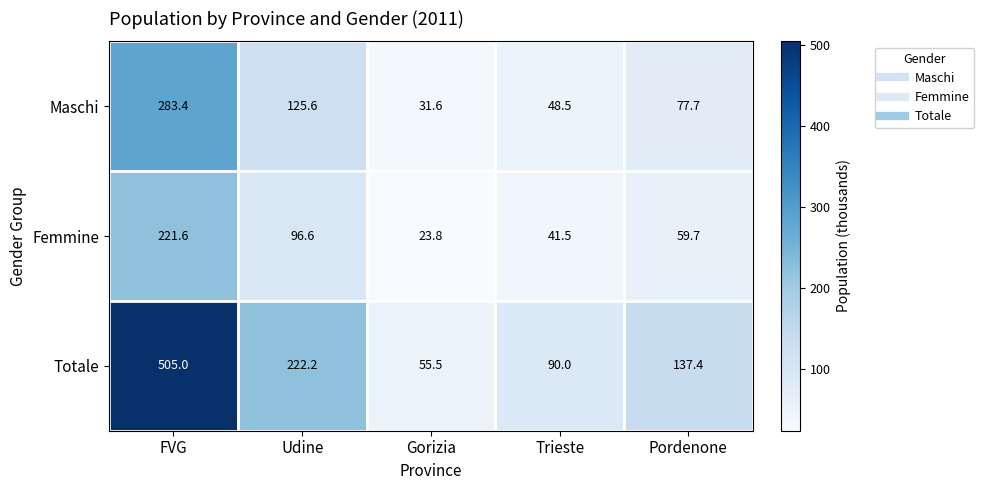

Rank the series by their maximum value, from highest to lowest.

Totale, Maschi, Femmine